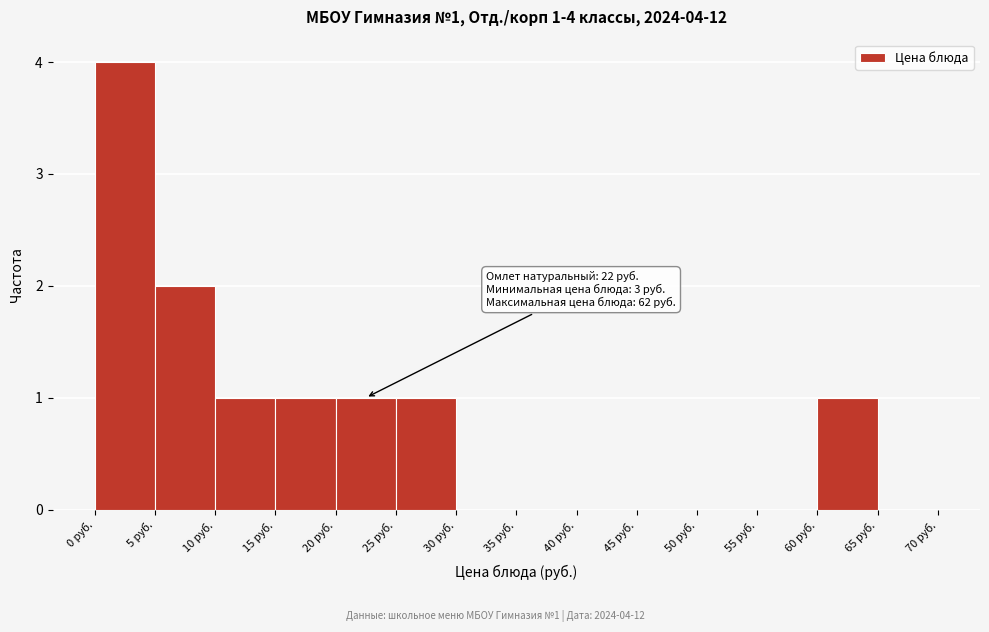

Over which range of the x-axis is the bar tallest?

0 to 5